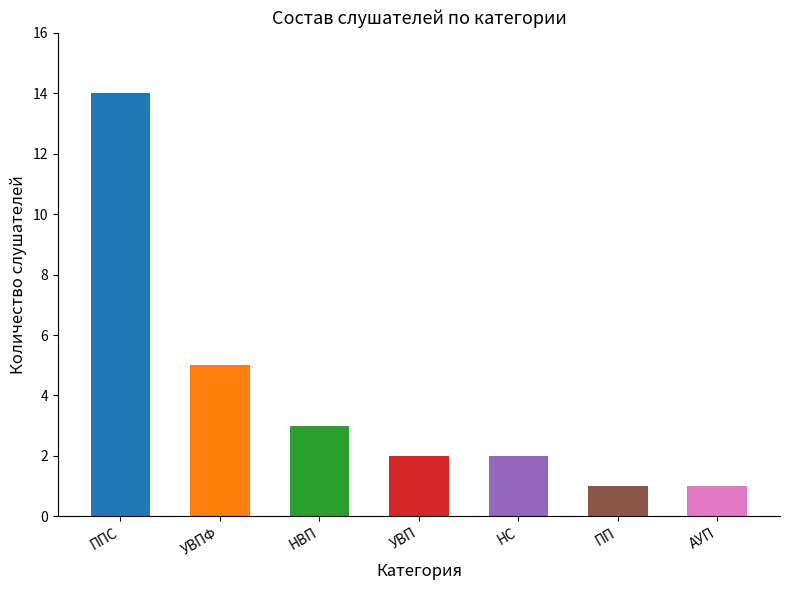

True or false: the data shows 3 at НВП.

True